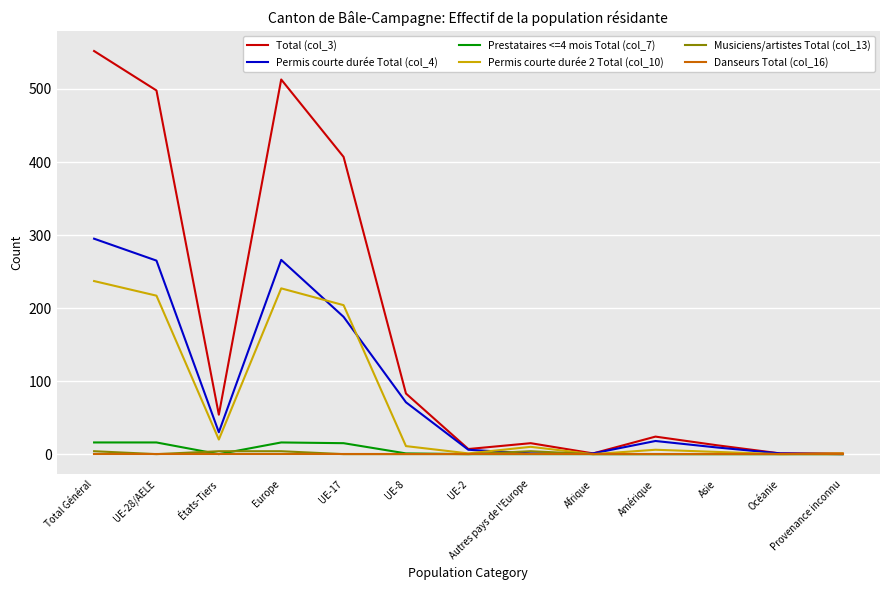

Which series has the largest range (max minus min)?

Total (col_3)